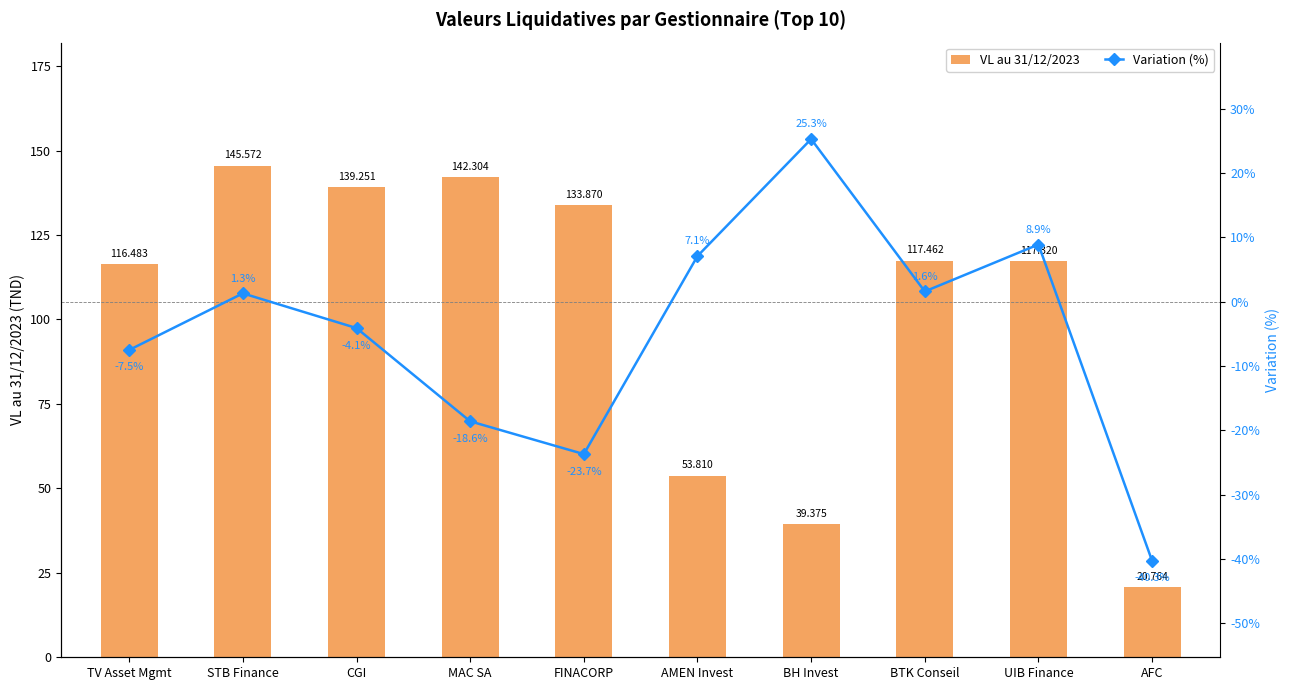

Where does the Variation (%) series first go above 1?

STB Finance